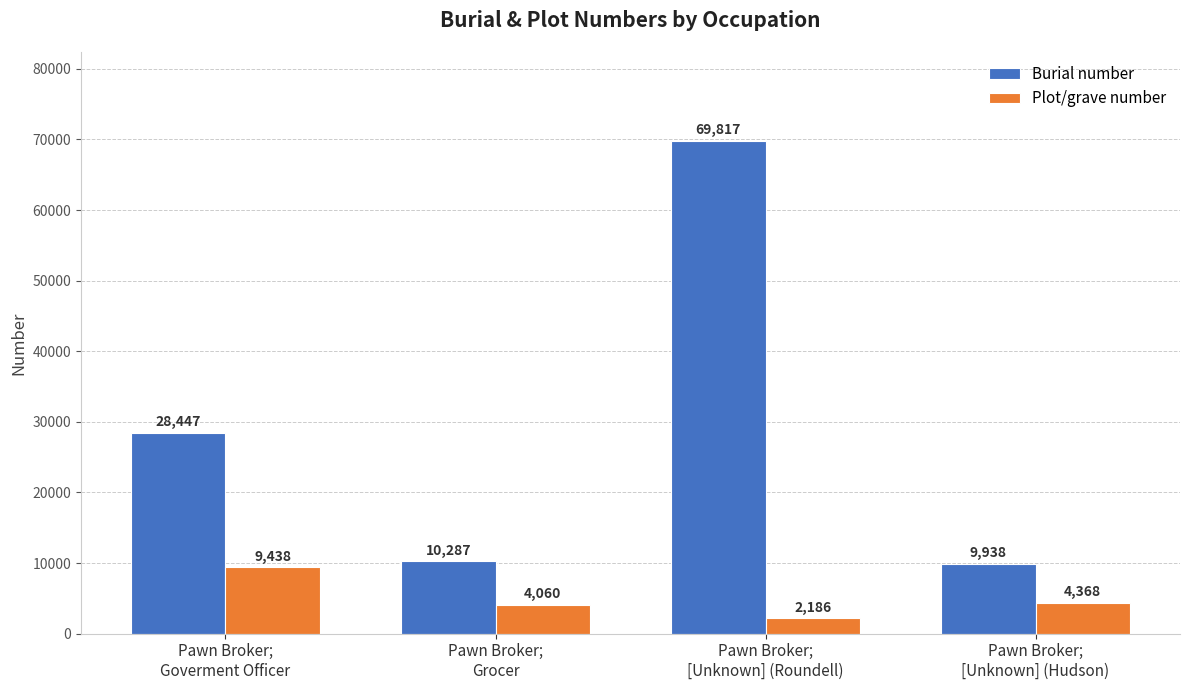

List the series in order of their peak value, highest first.

Burial number, Plot/grave number